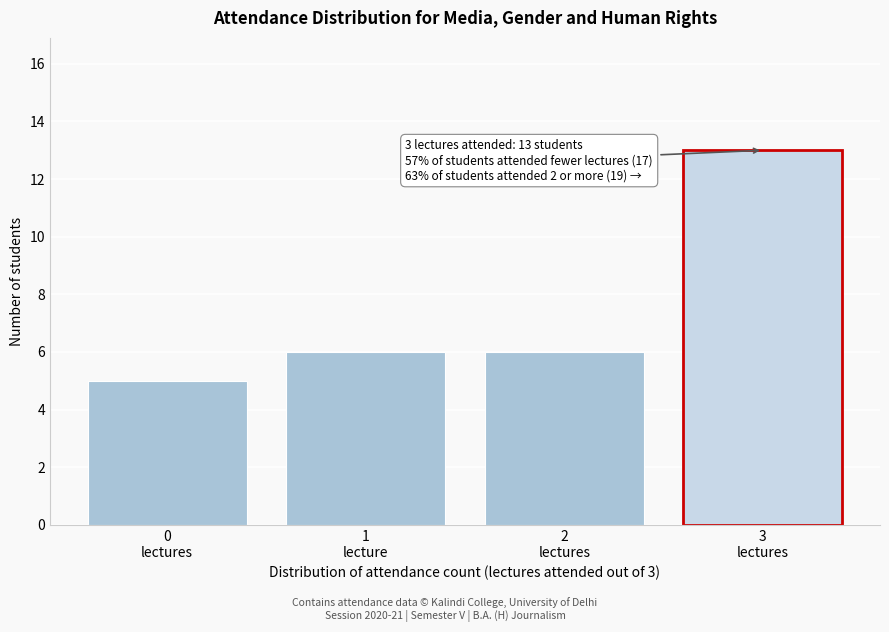

Reading left to right, transcribe all the data shown in this chart.

5	6	6	13